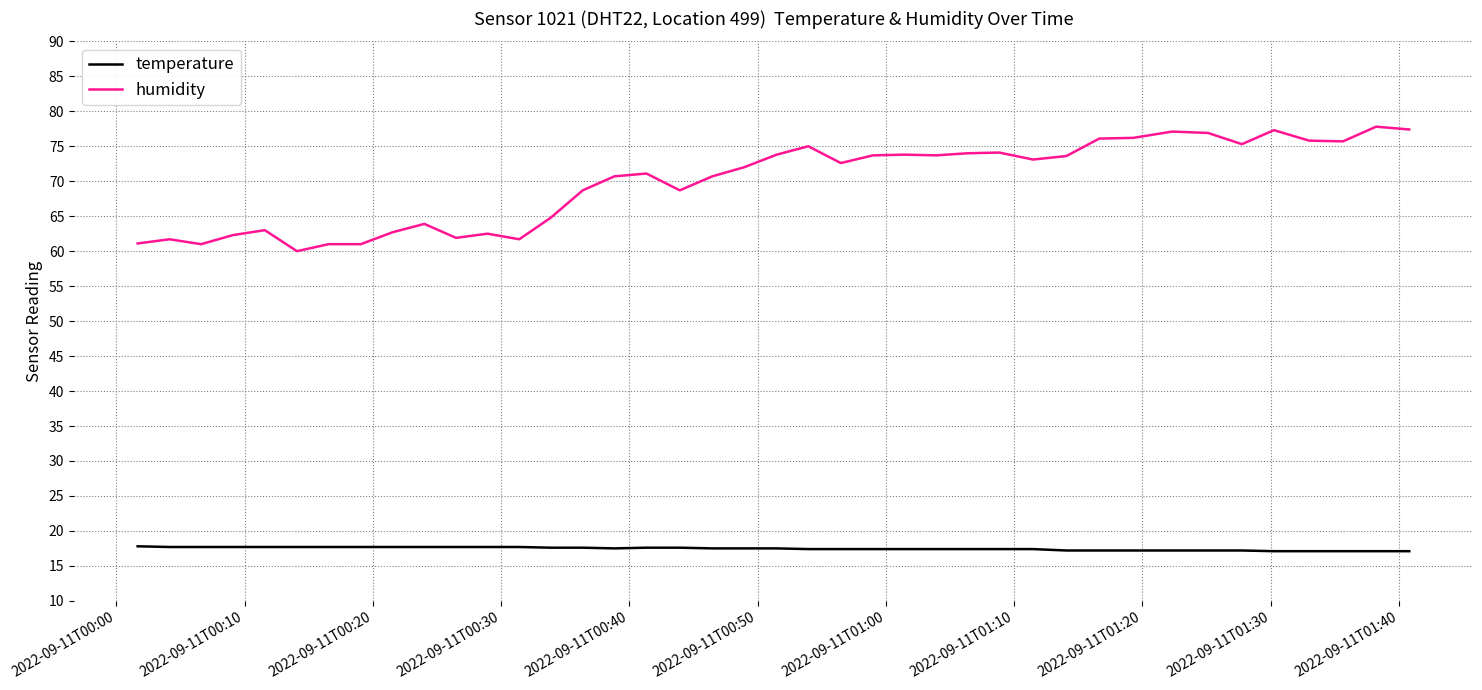

What is the sum of all humidity values?

2793.5